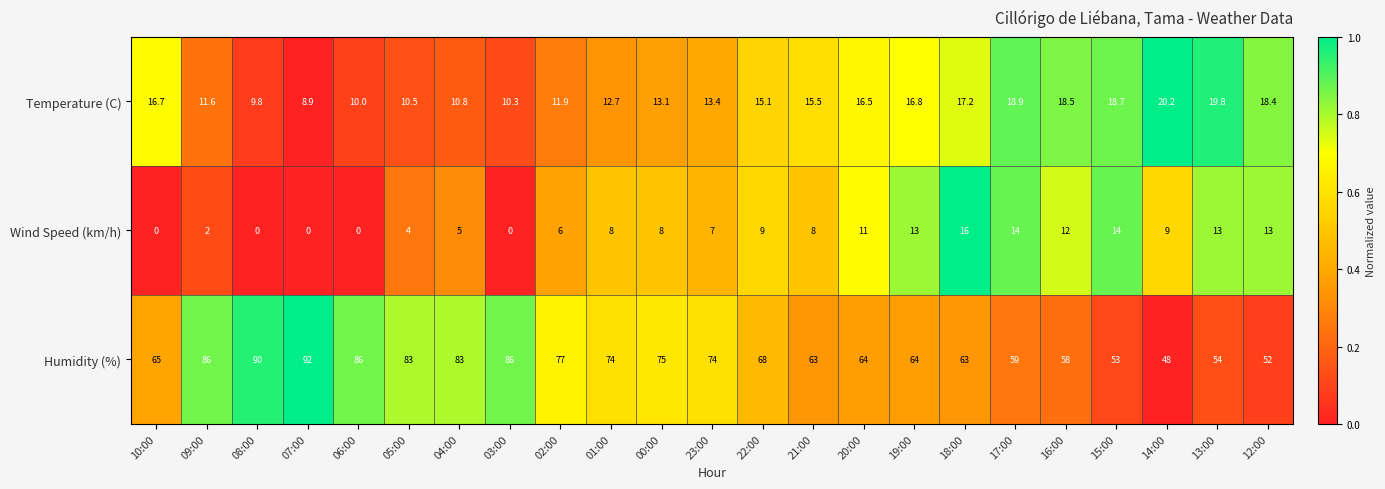

Is it true that Temperature (C) equals 12.7 at 01:00?

True